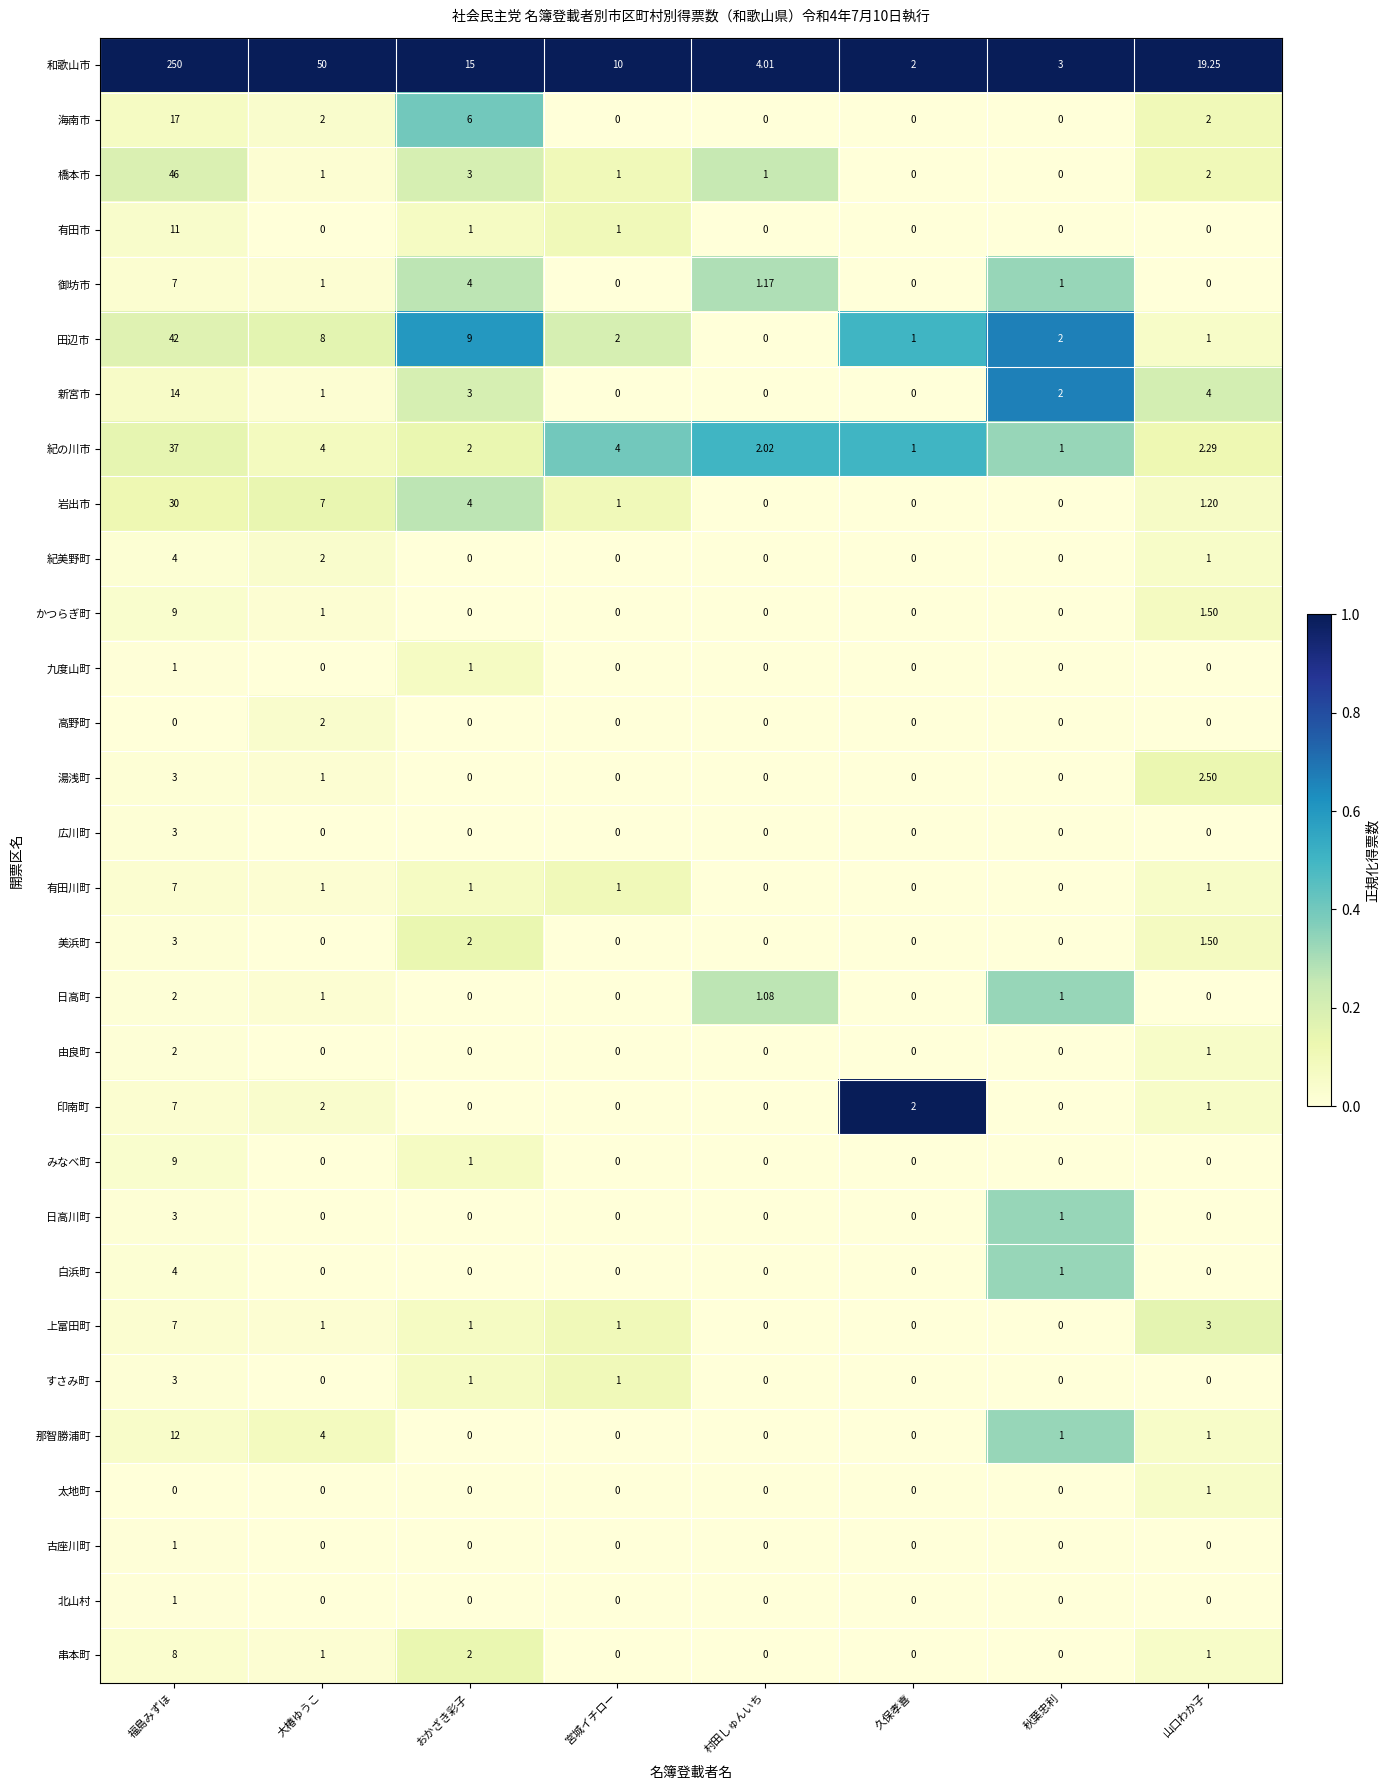

At how many categories does at least one series exceed 0?

8